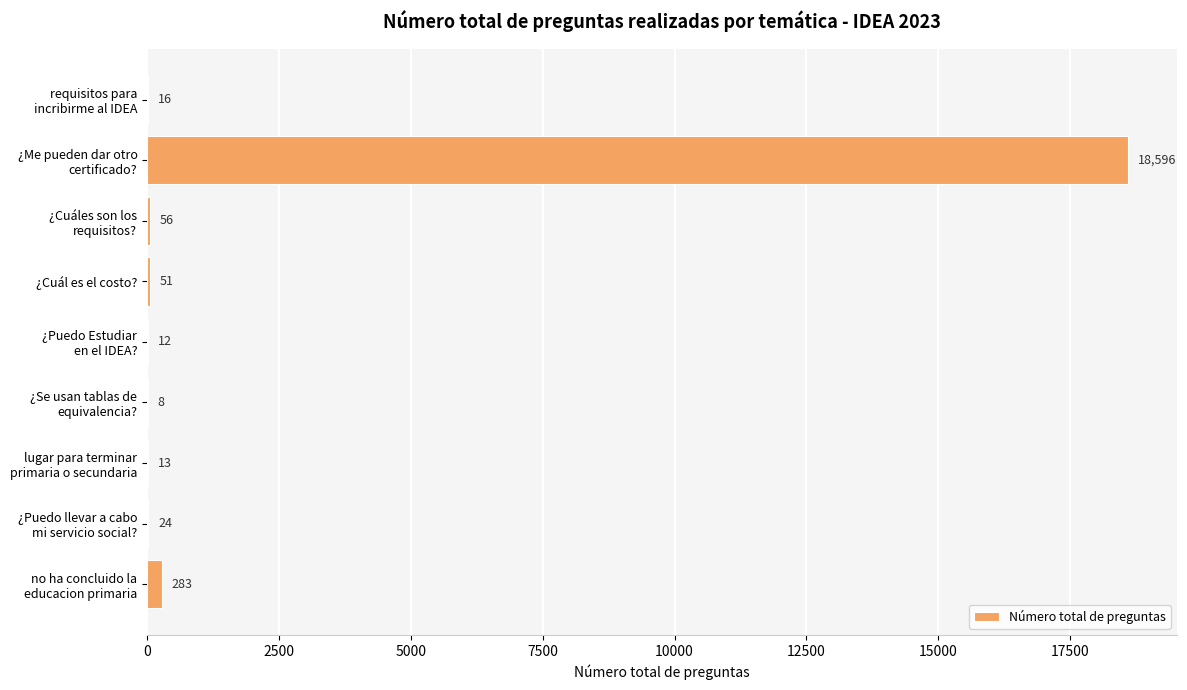

What is the sum of all values?

19059